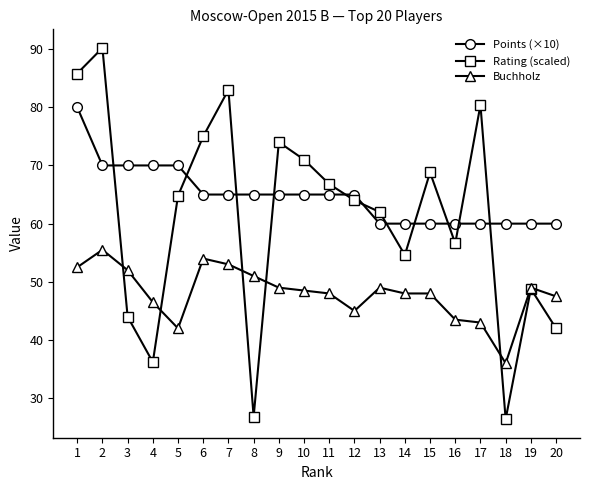

What value does the Points (×10) series have at 15?

60.0